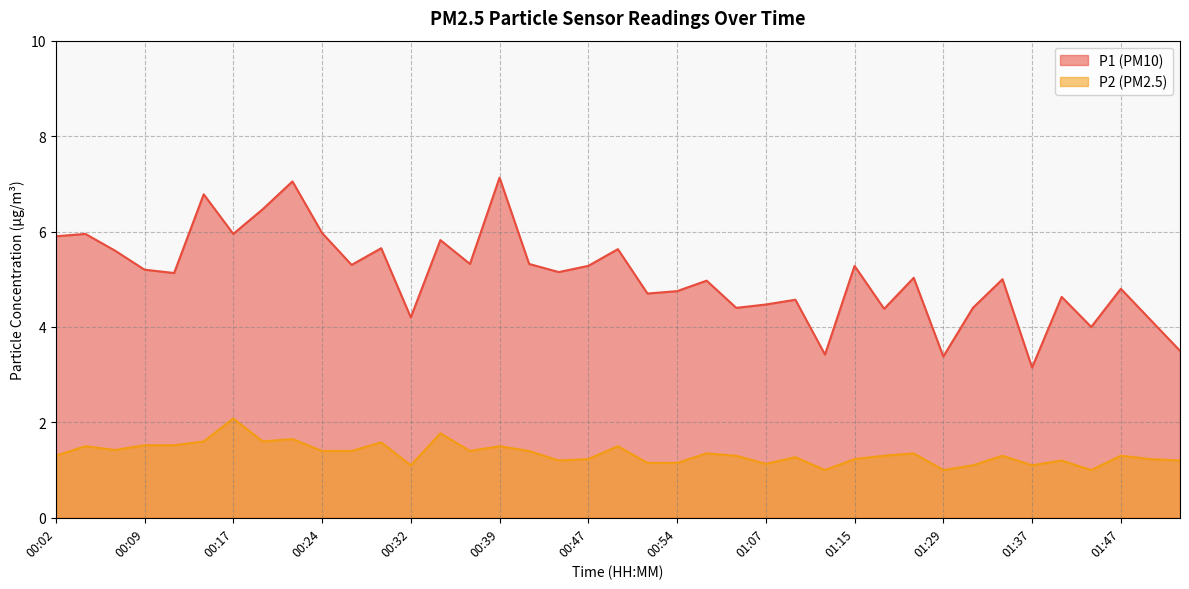

True or false: P2 and P1 intersect in this chart.

False